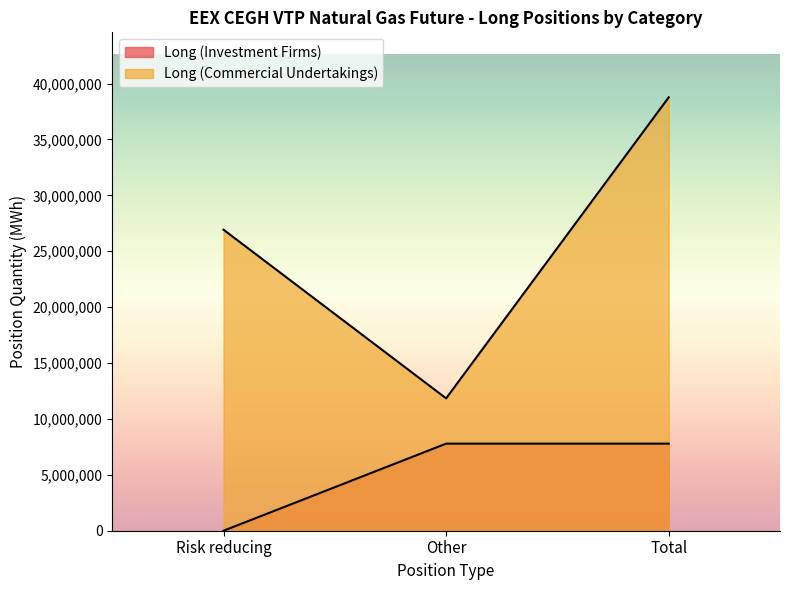

Which category has the lowest value in the Long (Investment Firms) series?

Risk reducing